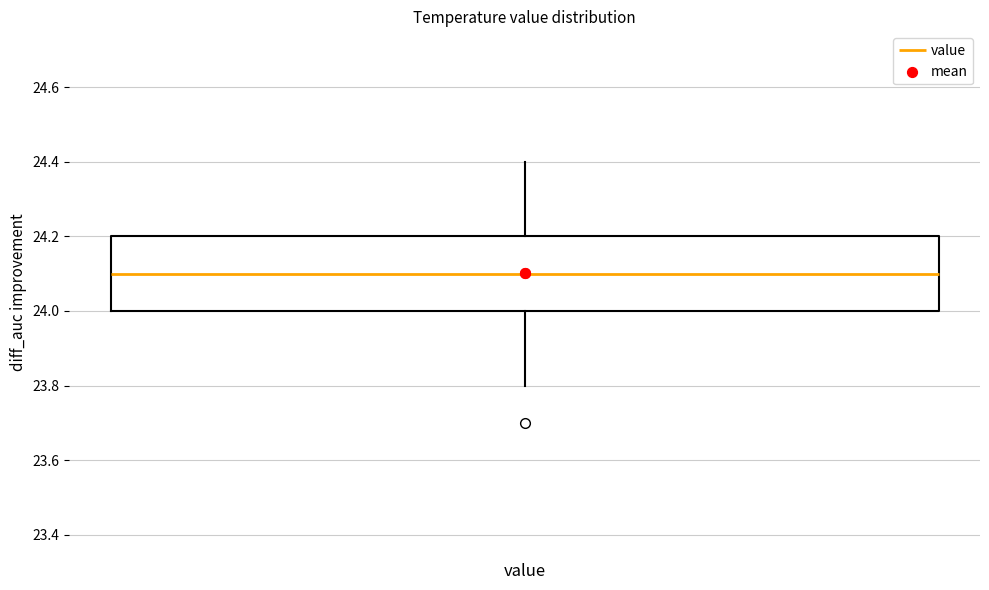

Read this box plot against the y-axis: the position of the median line, the range covered by the box, and the ends of both whiskers. The values are not printed on the chart, so give them approximately, as read against the axis.

median 24.1, box 24.0 to 24.2, whiskers 23.8 to 24.4